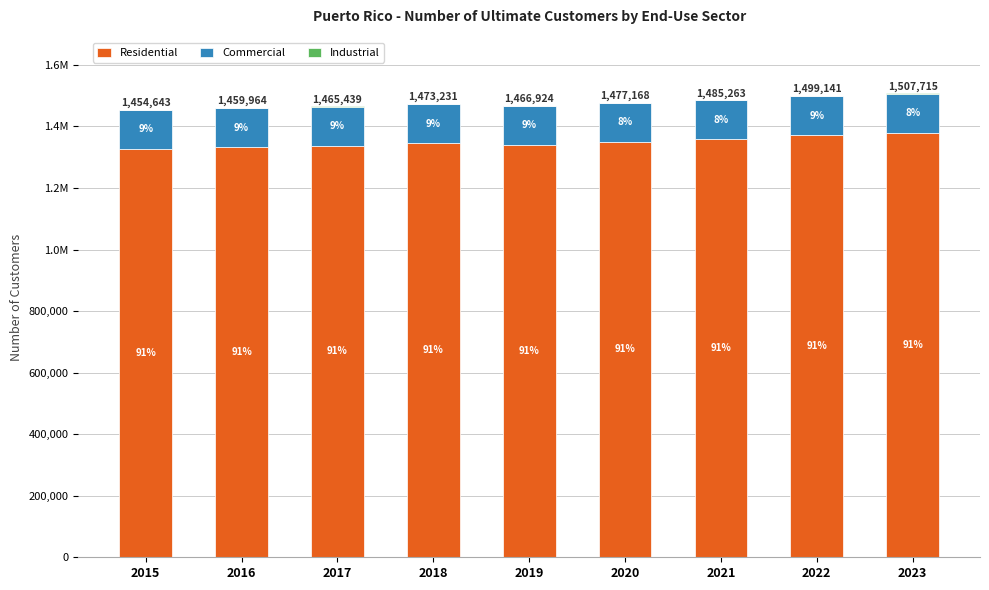

Does the chart contain stacked bars?

Yes